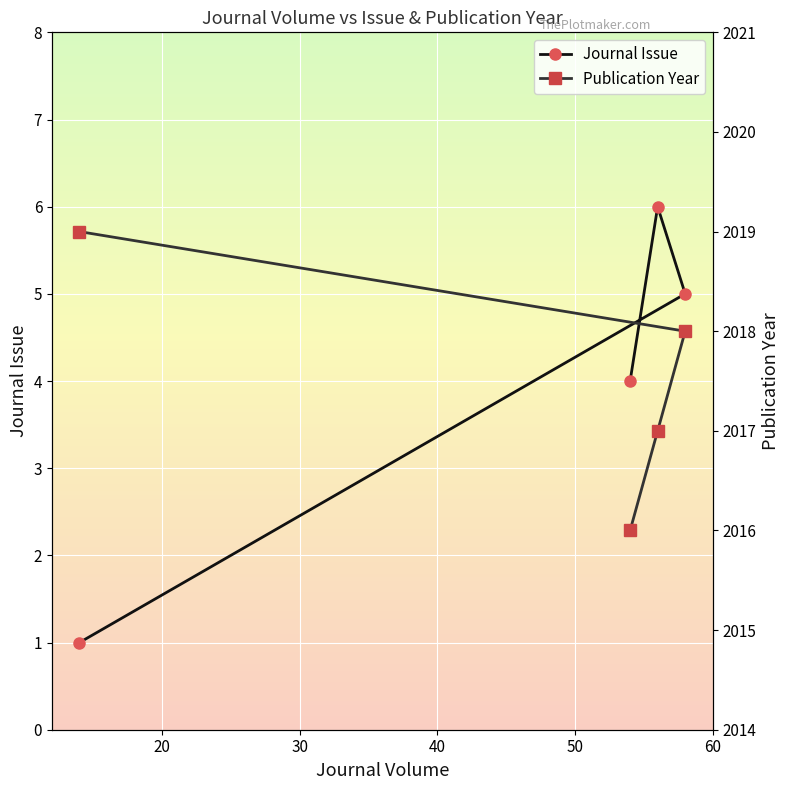

Which series has the largest range (max minus min)?

Journal Issue